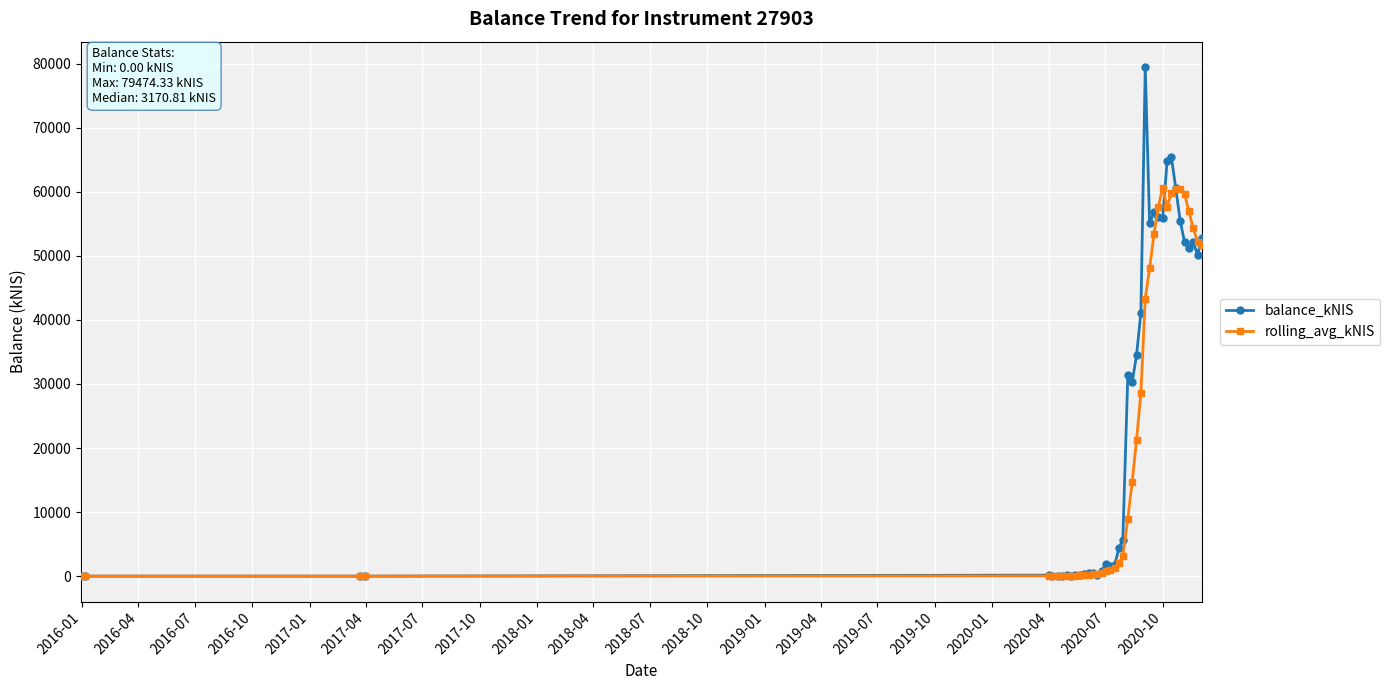

What is the greatest value displayed?

79474.3